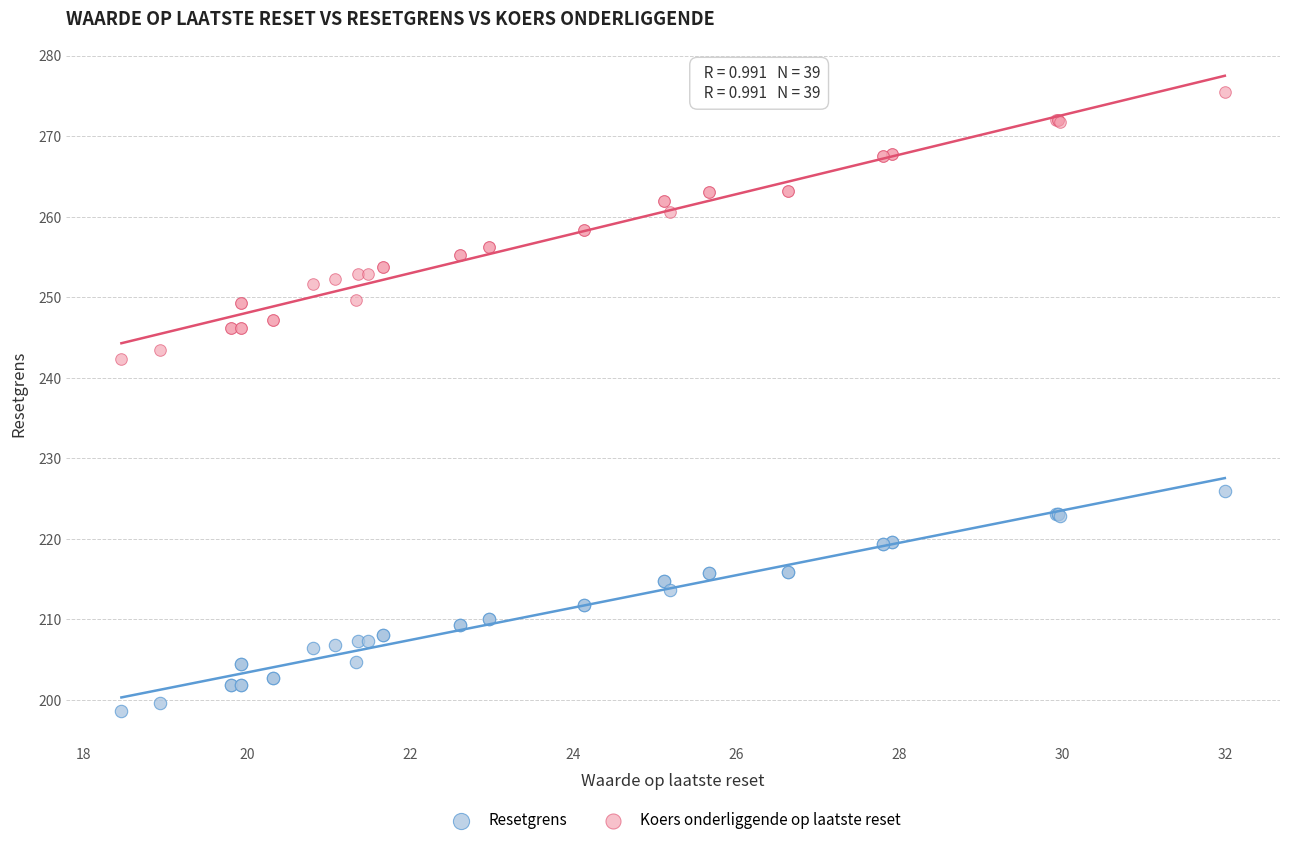

Which series has the largest Y range (max minus min)?

Koers onderliggende op laatste reset